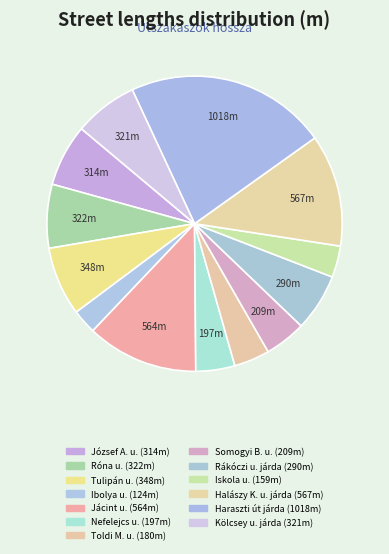

Count the number of slices in the pie.

13